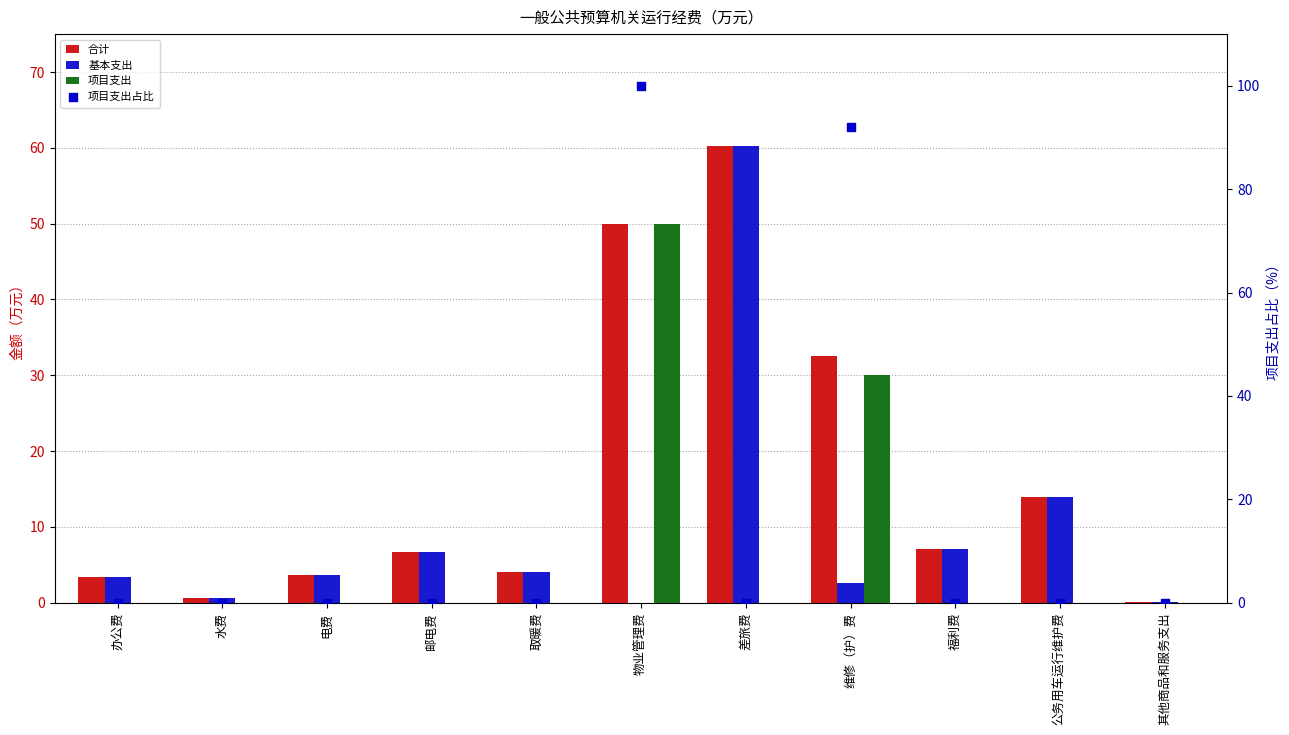

Which series has the largest Y range (max minus min)?

项目支出占比